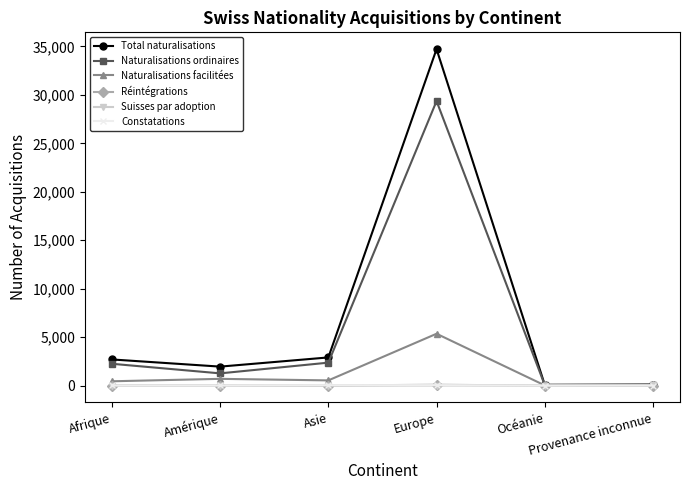

At which category is the sum across all series the highest?

Europe